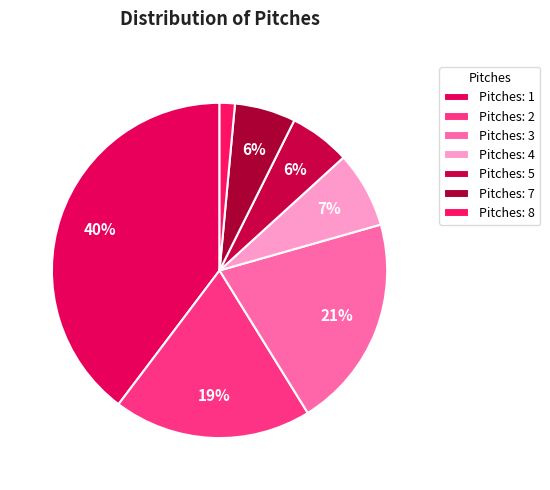

How many segments does this pie chart have?

7